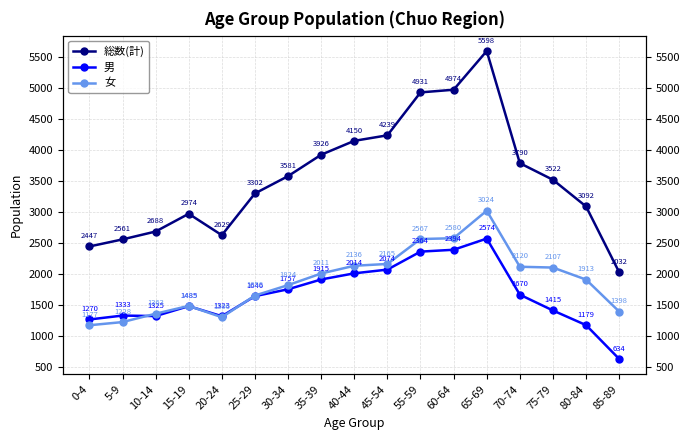

What is the sum of all 女 values?

32064